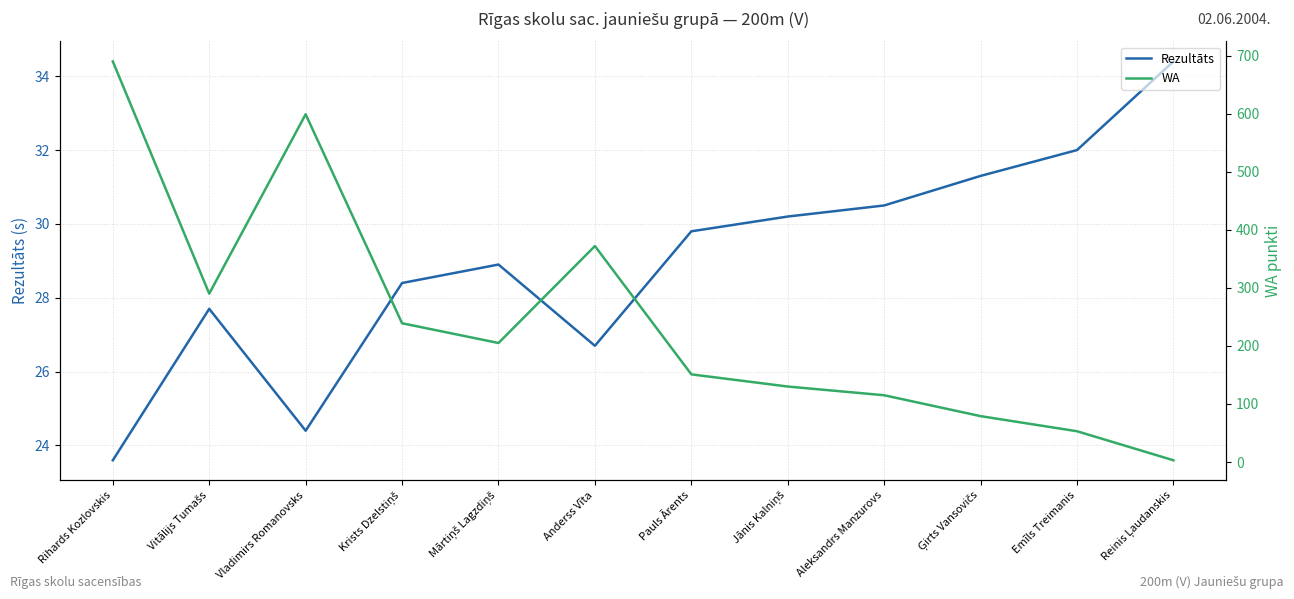

Is the value of WA at Emīls Treimanis greater than the value of Rezultāts at Mārtiņš Lagzdiņš?

Yes